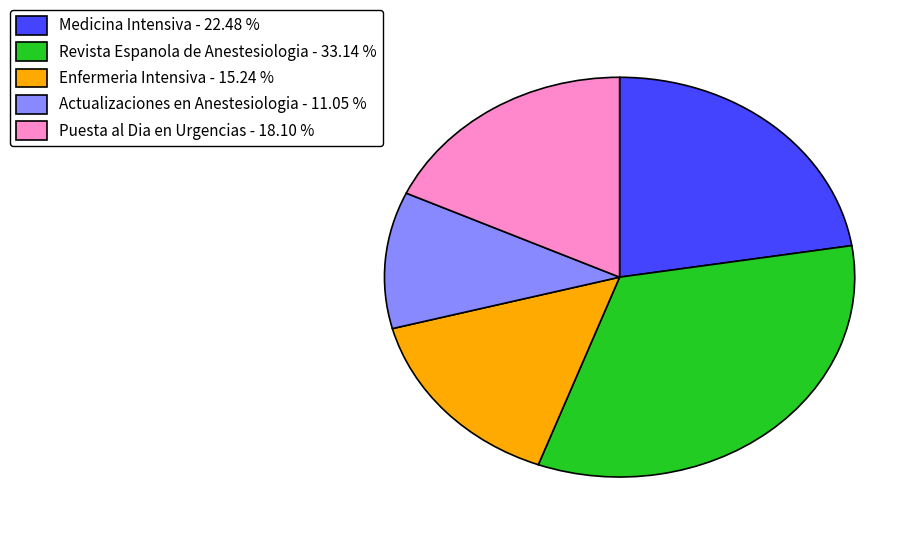

What is the ratio of the value at Puesta al Dia en Urgencias - 18.10 % to the value at Actualizaciones en Anestesiologia - 11.05 %?

1.6